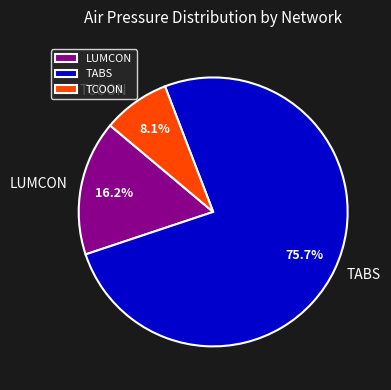

Which category has the smallest portion of the pie?

TCOON